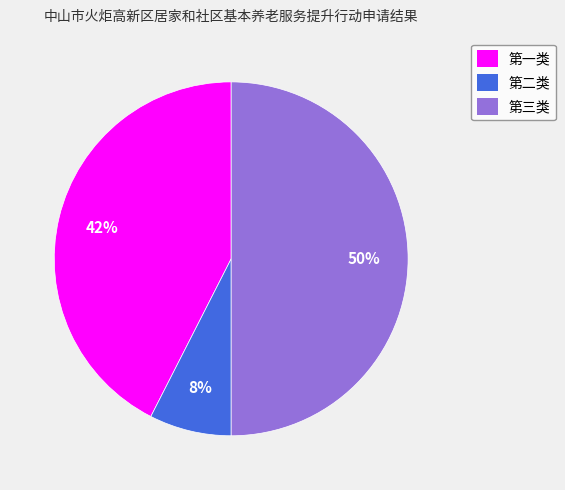

Rank the categories by value from highest to lowest.

第三类, 第一类, 第二类